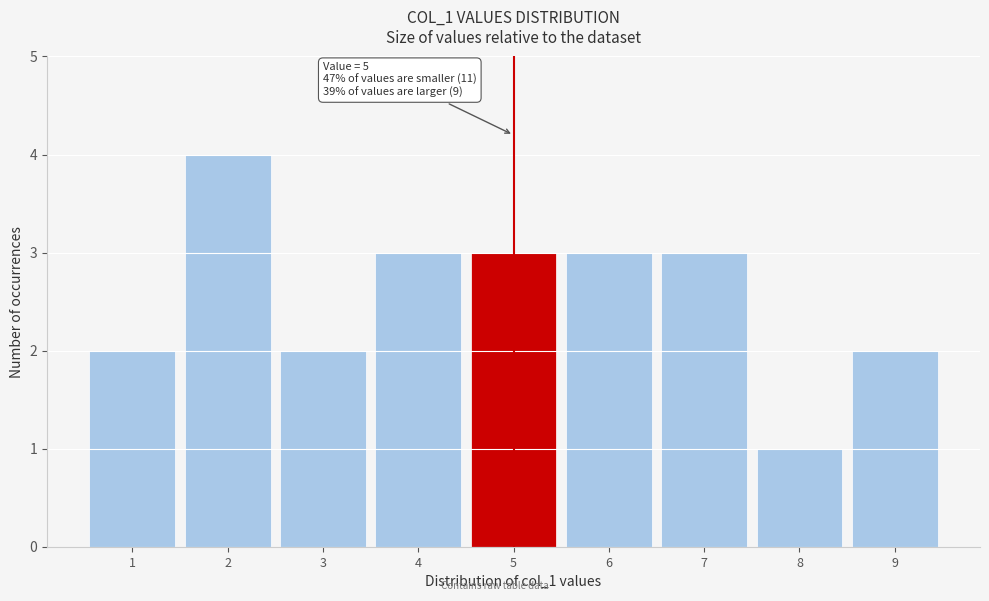

Over which range of the x-axis is the bar tallest?

1.5 to 2.5